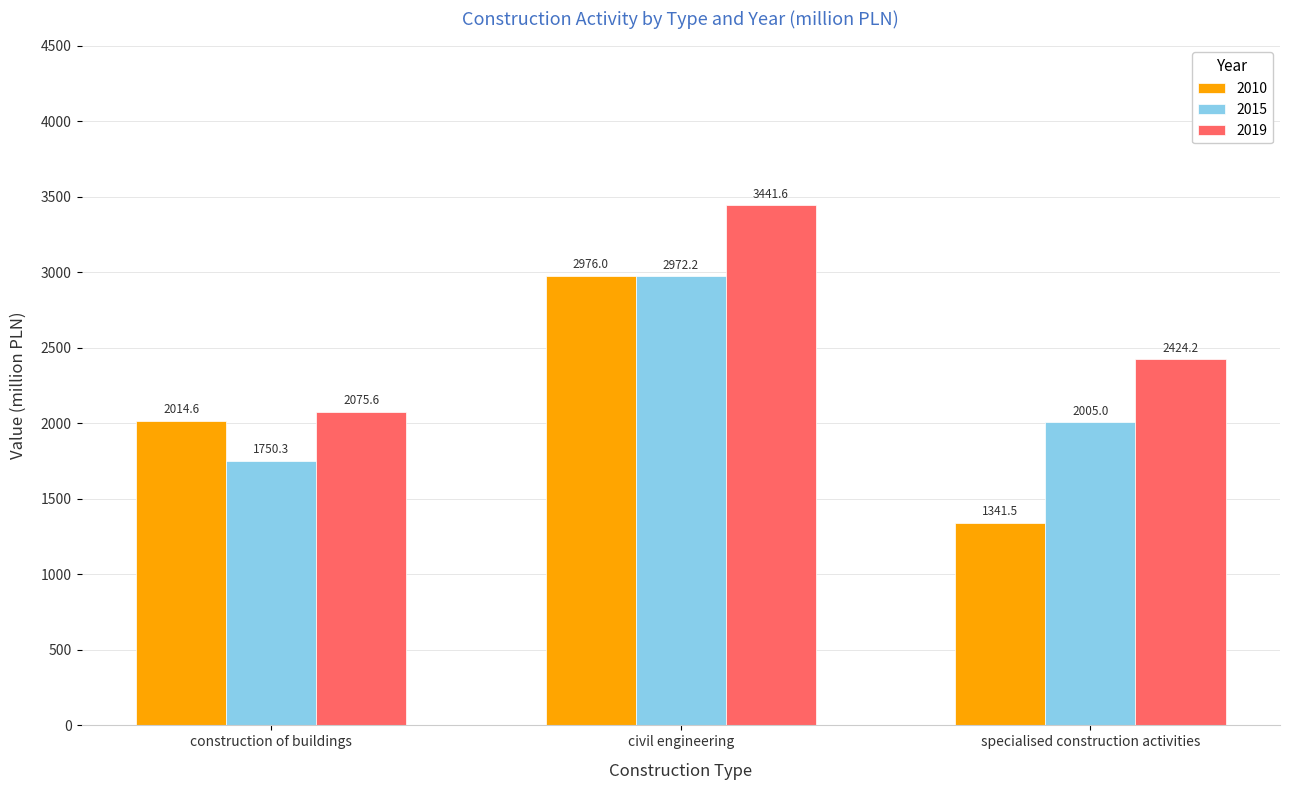

Where is 2019 nearest to the value 2758?

specialised construction activities